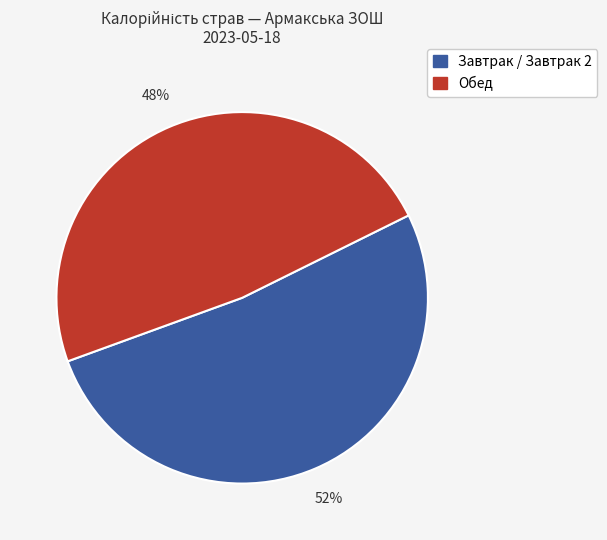

Is there any slice that represents more than half of the pie?

Yes